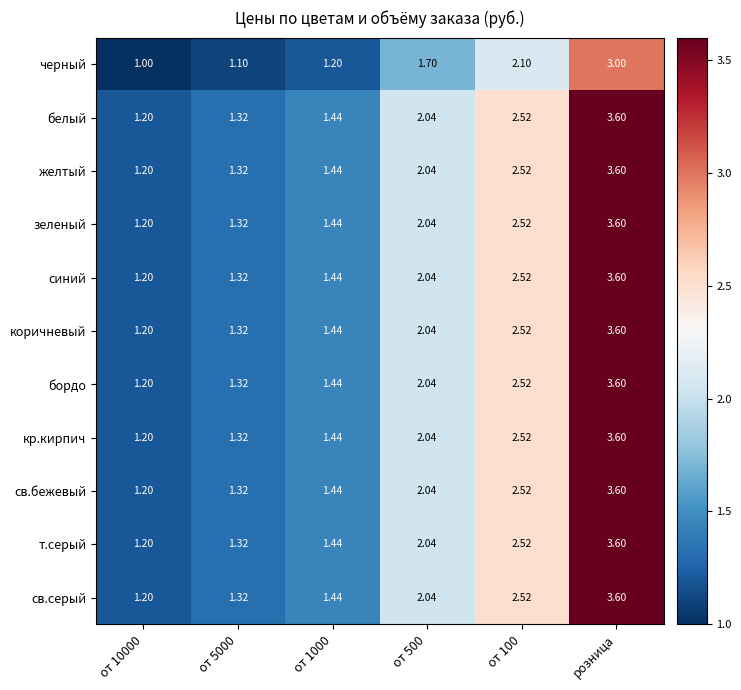

Which category has the highest value in the св.бежевый series?

розница